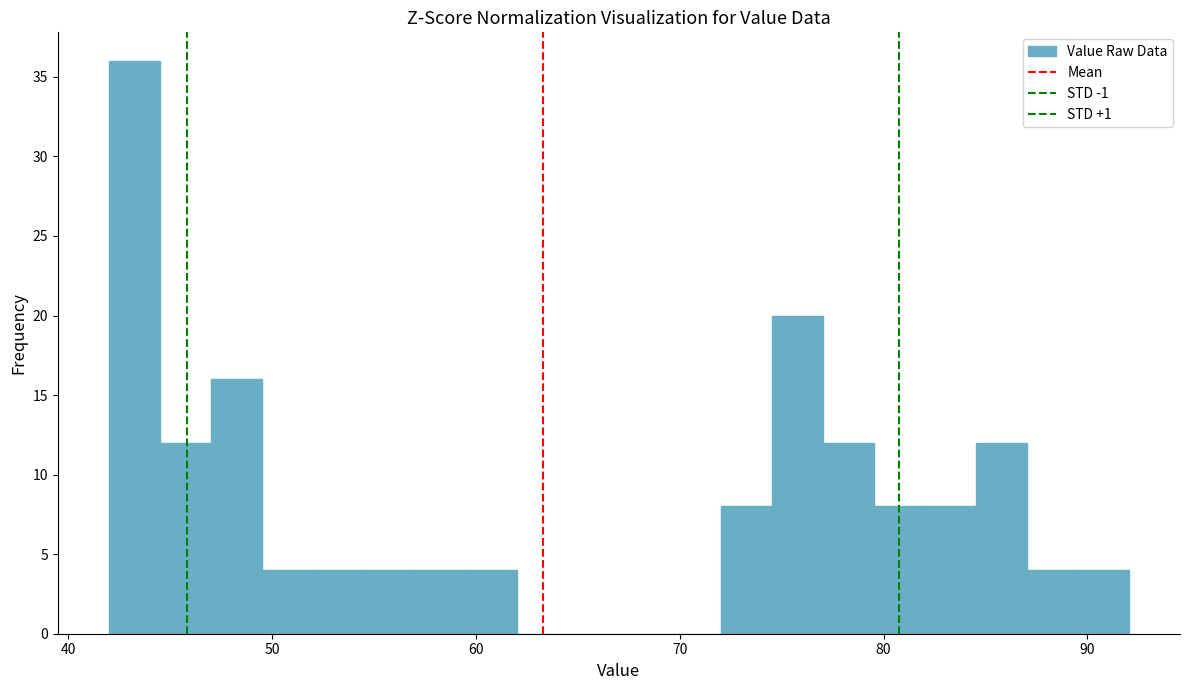

Around what value on the x-axis is the tallest bar? Give the approximate position of its centre, as read against the axis.

43